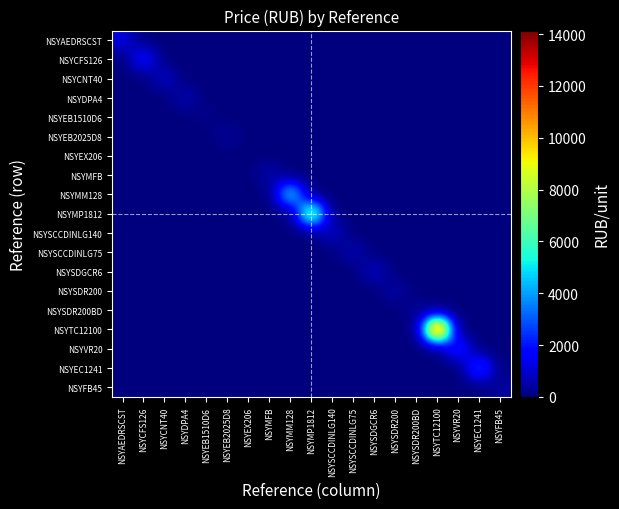

Reading left to right, transcribe all the data shown in this chart.

NSYAEDRSCST: NSYAEDRSCST=1299.5	NSYCFS126=0.0	NSYCNT40=0.0	NSYDPA4=0.0	NSYEB1510D6=0.0	NSYEB2025D8=0.0	NSYEX206=0.0	NSYMFB=0.0	NSYMM128=0.0	NSYMP1812=0.0	NSYSCCDINLG140=0.0	NSYSCCDINLG75=0.0	NSYSDGCR6=0.0	NSYSDR200=0.0	NSYSDR200BD=0.0	NSYTC12100=0.0	NSYVR20=0.0	NSYEC1241=0.0	NSYFB45=0.0
NSYCFS126: NSYAEDRSCST=0.0	NSYCFS126=2017.2	NSYCNT40=0.0	NSYDPA4=0.0	NSYEB1510D6=0.0	NSYEB2025D8=0.0	NSYEX206=0.0	NSYMFB=0.0	NSYMM128=0.0	NSYMP1812=0.0	NSYSCCDINLG140=0.0	NSYSCCDINLG75=0.0	NSYSDGCR6=0.0	NSYSDR200=0.0	NSYSDR200BD=0.0	NSYTC12100=0.0	NSYVR20=0.0	NSYEC1241=0.0	NSYFB45=0.0
NSYCNT40: NSYAEDRSCST=0.0	NSYCFS126=0.0	NSYCNT40=937.5	NSYDPA4=0.0	NSYEB1510D6=0.0	NSYEB2025D8=0.0	NSYEX206=0.0	NSYMFB=0.0	NSYMM128=0.0	NSYMP1812=0.0	NSYSCCDINLG140=0.0	NSYSCCDINLG75=0.0	NSYSDGCR6=0.0	NSYSDR200=0.0	NSYSDR200BD=0.0	NSYTC12100=0.0	NSYVR20=0.0	NSYEC1241=0.0	NSYFB45=0.0
NSYDPA4: NSYAEDRSCST=0.0	NSYCFS126=0.0	NSYCNT40=0.0	NSYDPA4=695.0	NSYEB1510D6=0.0	NSYEB2025D8=0.0	NSYEX206=0.0	NSYMFB=0.0	NSYMM128=0.0	NSYMP1812=0.0	NSYSCCDINLG140=0.0	NSYSCCDINLG75=0.0	NSYSDGCR6=0.0	NSYSDR200=0.0	NSYSDR200BD=0.0	NSYTC12100=0.0	NSYVR20=0.0	NSYEC1241=0.0	NSYFB45=0.0
NSYEB1510D6: NSYAEDRSCST=0.0	NSYCFS126=0.0	NSYCNT40=0.0	NSYDPA4=0.0	NSYEB1510D6=164.3	NSYEB2025D8=0.0	NSYEX206=0.0	NSYMFB=0.0	NSYMM128=0.0	NSYMP1812=0.0	NSYSCCDINLG140=0.0	NSYSCCDINLG75=0.0	NSYSDGCR6=0.0	NSYSDR200=0.0	NSYSDR200BD=0.0	NSYTC12100=0.0	NSYVR20=0.0	NSYEC1241=0.0	NSYFB45=0.0
NSYEB2025D8: NSYAEDRSCST=0.0	NSYCFS126=0.0	NSYCNT40=0.0	NSYDPA4=0.0	NSYEB1510D6=0.0	NSYEB2025D8=354.0	NSYEX206=0.0	NSYMFB=0.0	NSYMM128=0.0	NSYMP1812=0.0	NSYSCCDINLG140=0.0	NSYSCCDINLG75=0.0	NSYSDGCR6=0.0	NSYSDR200=0.0	NSYSDR200BD=0.0	NSYTC12100=0.0	NSYVR20=0.0	NSYEC1241=0.0	NSYFB45=0.0
NSYEX206: NSYAEDRSCST=0.0	NSYCFS126=0.0	NSYCNT40=0.0	NSYDPA4=0.0	NSYEB1510D6=0.0	NSYEB2025D8=0.0	NSYEX206=22.8	NSYMFB=0.0	NSYMM128=0.0	NSYMP1812=0.0	NSYSCCDINLG140=0.0	NSYSCCDINLG75=0.0	NSYSDGCR6=0.0	NSYSDR200=0.0	NSYSDR200BD=0.0	NSYTC12100=0.0	NSYVR20=0.0	NSYEC1241=0.0	NSYFB45=0.0
NSYMFB: NSYAEDRSCST=0.0	NSYCFS126=0.0	NSYCNT40=0.0	NSYDPA4=0.0	NSYEB1510D6=0.0	NSYEB2025D8=0.0	NSYEX206=0.0	NSYMFB=647.8	NSYMM128=0.0	NSYMP1812=0.0	NSYSCCDINLG140=0.0	NSYSCCDINLG75=0.0	NSYSDGCR6=0.0	NSYSDR200=0.0	NSYSDR200BD=0.0	NSYTC12100=0.0	NSYVR20=0.0	NSYEC1241=0.0	NSYFB45=0.0
NSYMM128: NSYAEDRSCST=0.0	NSYCFS126=0.0	NSYCNT40=0.0	NSYDPA4=0.0	NSYEB1510D6=0.0	NSYEB2025D8=0.0	NSYEX206=0.0	NSYMFB=0.0	NSYMM128=5275.7	NSYMP1812=0.0	NSYSCCDINLG140=0.0	NSYSCCDINLG75=0.0	NSYSDGCR6=0.0	NSYSDR200=0.0	NSYSDR200BD=0.0	NSYTC12100=0.0	NSYVR20=0.0	NSYEC1241=0.0	NSYFB45=0.0
NSYMP1812: NSYAEDRSCST=0.0	NSYCFS126=0.0	NSYCNT40=0.0	NSYDPA4=0.0	NSYEB1510D6=0.0	NSYEB2025D8=0.0	NSYEX206=0.0	NSYMFB=0.0	NSYMM128=0.0	NSYMP1812=7816.5	NSYSCCDINLG140=0.0	NSYSCCDINLG75=0.0	NSYSDGCR6=0.0	NSYSDR200=0.0	NSYSDR200BD=0.0	NSYTC12100=0.0	NSYVR20=0.0	NSYEC1241=0.0	NSYFB45=0.0
NSYSCCDINLG140: NSYAEDRSCST=0.0	NSYCFS126=0.0	NSYCNT40=0.0	NSYDPA4=0.0	NSYEB1510D6=0.0	NSYEB2025D8=0.0	NSYEX206=0.0	NSYMFB=0.0	NSYMM128=0.0	NSYMP1812=0.0	NSYSCCDINLG140=995.0	NSYSCCDINLG75=0.0	NSYSDGCR6=0.0	NSYSDR200=0.0	NSYSDR200BD=0.0	NSYTC12100=0.0	NSYVR20=0.0	NSYEC1241=0.0	NSYFB45=0.0
NSYSCCDINLG75: NSYAEDRSCST=0.0	NSYCFS126=0.0	NSYCNT40=0.0	NSYDPA4=0.0	NSYEB1510D6=0.0	NSYEB2025D8=0.0	NSYEX206=0.0	NSYMFB=0.0	NSYMM128=0.0	NSYMP1812=0.0	NSYSCCDINLG140=0.0	NSYSCCDINLG75=667.2	NSYSDGCR6=0.0	NSYSDR200=0.0	NSYSDR200BD=0.0	NSYTC12100=0.0	NSYVR20=0.0	NSYEC1241=0.0	NSYFB45=0.0
NSYSDGCR6: NSYAEDRSCST=0.0	NSYCFS126=0.0	NSYCNT40=0.0	NSYDPA4=0.0	NSYEB1510D6=0.0	NSYEB2025D8=0.0	NSYEX206=0.0	NSYMFB=0.0	NSYMM128=0.0	NSYMP1812=0.0	NSYSCCDINLG140=0.0	NSYSCCDINLG75=0.0	NSYSDGCR6=878.6	NSYSDR200=0.0	NSYSDR200BD=0.0	NSYTC12100=0.0	NSYVR20=0.0	NSYEC1241=0.0	NSYFB45=0.0
NSYSDR200: NSYAEDRSCST=0.0	NSYCFS126=0.0	NSYCNT40=0.0	NSYDPA4=0.0	NSYEB1510D6=0.0	NSYEB2025D8=0.0	NSYEX206=0.0	NSYMFB=0.0	NSYMM128=0.0	NSYMP1812=0.0	NSYSCCDINLG140=0.0	NSYSCCDINLG75=0.0	NSYSDGCR6=0.0	NSYSDR200=523.7	NSYSDR200BD=0.0	NSYTC12100=0.0	NSYVR20=0.0	NSYEC1241=0.0	NSYFB45=0.0
NSYSDR200BD: NSYAEDRSCST=0.0	NSYCFS126=0.0	NSYCNT40=0.0	NSYDPA4=0.0	NSYEB1510D6=0.0	NSYEB2025D8=0.0	NSYEX206=0.0	NSYMFB=0.0	NSYMM128=0.0	NSYMP1812=0.0	NSYSCCDINLG140=0.0	NSYSCCDINLG75=0.0	NSYSDGCR6=0.0	NSYSDR200=0.0	NSYSDR200BD=305.1	NSYTC12100=0.0	NSYVR20=0.0	NSYEC1241=0.0	NSYFB45=0.0
NSYTC12100: NSYAEDRSCST=0.0	NSYCFS126=0.0	NSYCNT40=0.0	NSYDPA4=0.0	NSYEB1510D6=0.0	NSYEB2025D8=0.0	NSYEX206=0.0	NSYMFB=0.0	NSYMM128=0.0	NSYMP1812=0.0	NSYSCCDINLG140=0.0	NSYSCCDINLG75=0.0	NSYSDGCR6=0.0	NSYSDR200=0.0	NSYSDR200BD=0.0	NSYTC12100=14139.5	NSYVR20=0.0	NSYEC1241=0.0	NSYFB45=0.0
NSYVR20: NSYAEDRSCST=0.0	NSYCFS126=0.0	NSYCNT40=0.0	NSYDPA4=0.0	NSYEB1510D6=0.0	NSYEB2025D8=0.0	NSYEX206=0.0	NSYMFB=0.0	NSYMM128=0.0	NSYMP1812=0.0	NSYSCCDINLG140=0.0	NSYSCCDINLG75=0.0	NSYSDGCR6=0.0	NSYSDR200=0.0	NSYSDR200BD=0.0	NSYTC12100=0.0	NSYVR20=2362.5	NSYEC1241=0.0	NSYFB45=0.0
NSYEC1241: NSYAEDRSCST=0.0	NSYCFS126=0.0	NSYCNT40=0.0	NSYDPA4=0.0	NSYEB1510D6=0.0	NSYEB2025D8=0.0	NSYEX206=0.0	NSYMFB=0.0	NSYMM128=0.0	NSYMP1812=0.0	NSYSCCDINLG140=0.0	NSYSCCDINLG75=0.0	NSYSDGCR6=0.0	NSYSDR200=0.0	NSYSDR200BD=0.0	NSYTC12100=0.0	NSYVR20=0.0	NSYEC1241=3045.1	NSYFB45=0.0
NSYFB45: NSYAEDRSCST=0.0	NSYCFS126=0.0	NSYCNT40=0.0	NSYDPA4=0.0	NSYEB1510D6=0.0	NSYEB2025D8=0.0	NSYEX206=0.0	NSYMFB=0.0	NSYMM128=0.0	NSYMP1812=0.0	NSYSCCDINLG140=0.0	NSYSCCDINLG75=0.0	NSYSDGCR6=0.0	NSYSDR200=0.0	NSYSDR200BD=0.0	NSYTC12100=0.0	NSYVR20=0.0	NSYEC1241=0.0	NSYFB45=401.5